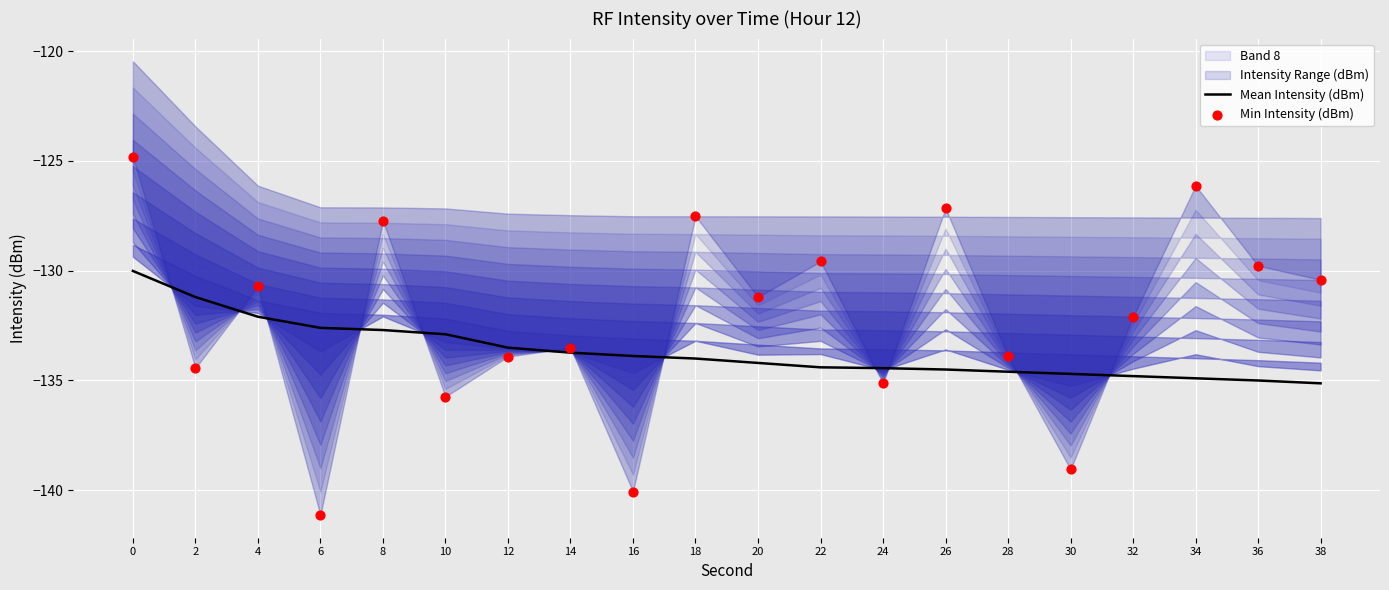

The Mean Intensity (dBm) series shows -134.8 at 32. True or false?

True